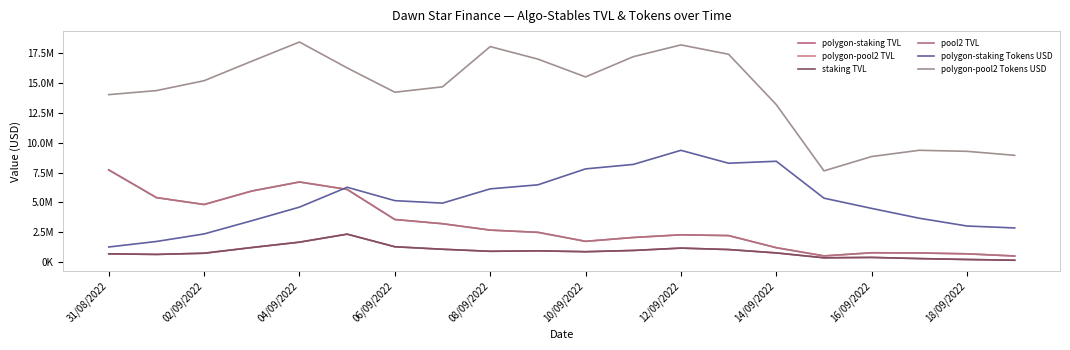

Does the chart have visible grid lines?

No